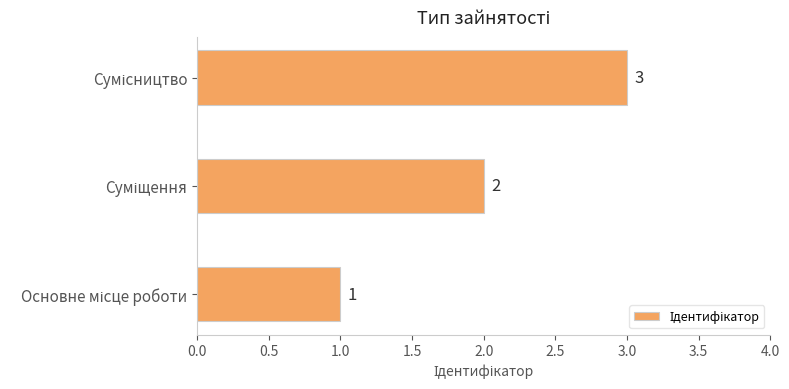

Count the values in the range 1 to 3.

3